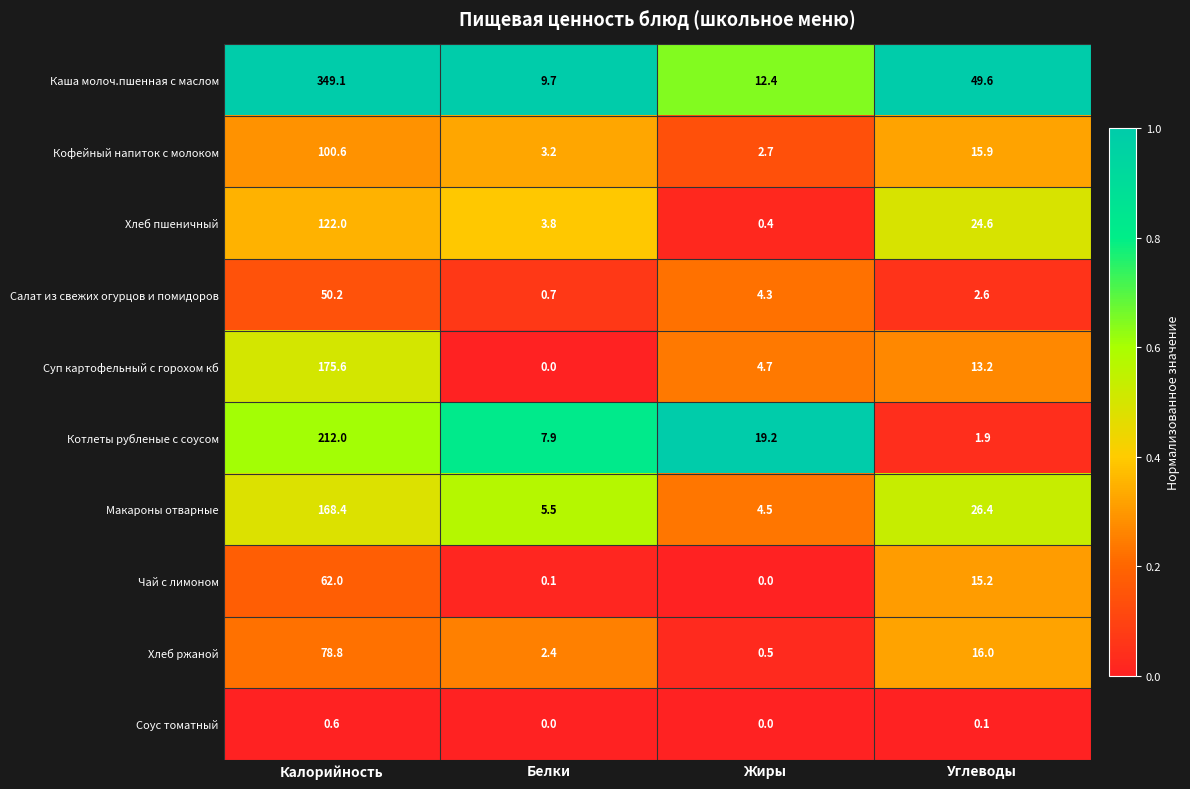

Between Калорийность and Белки, which series saw the biggest shift?

Каша молоч.пшенная с маслом